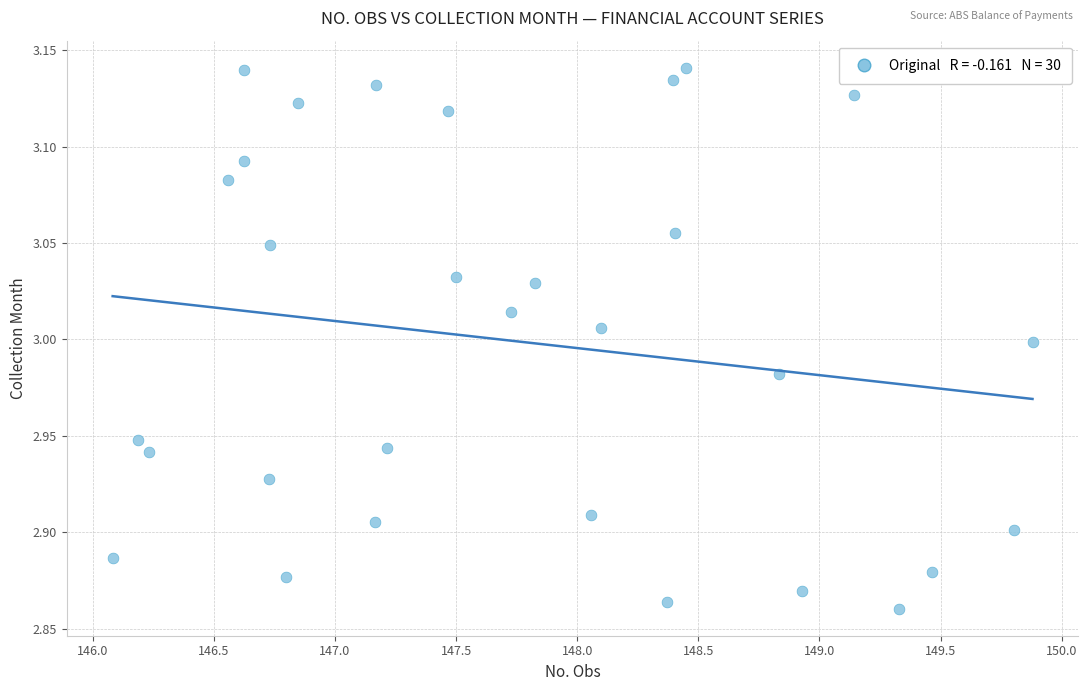

What is the range of X values (max minus min)?

3.8